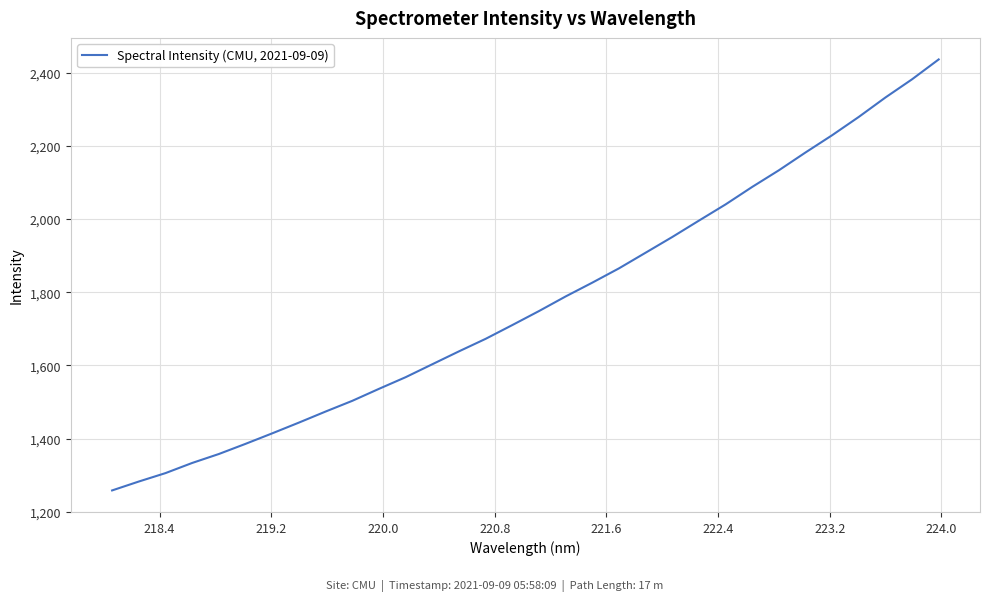

What is the greatest value displayed?

2436.5